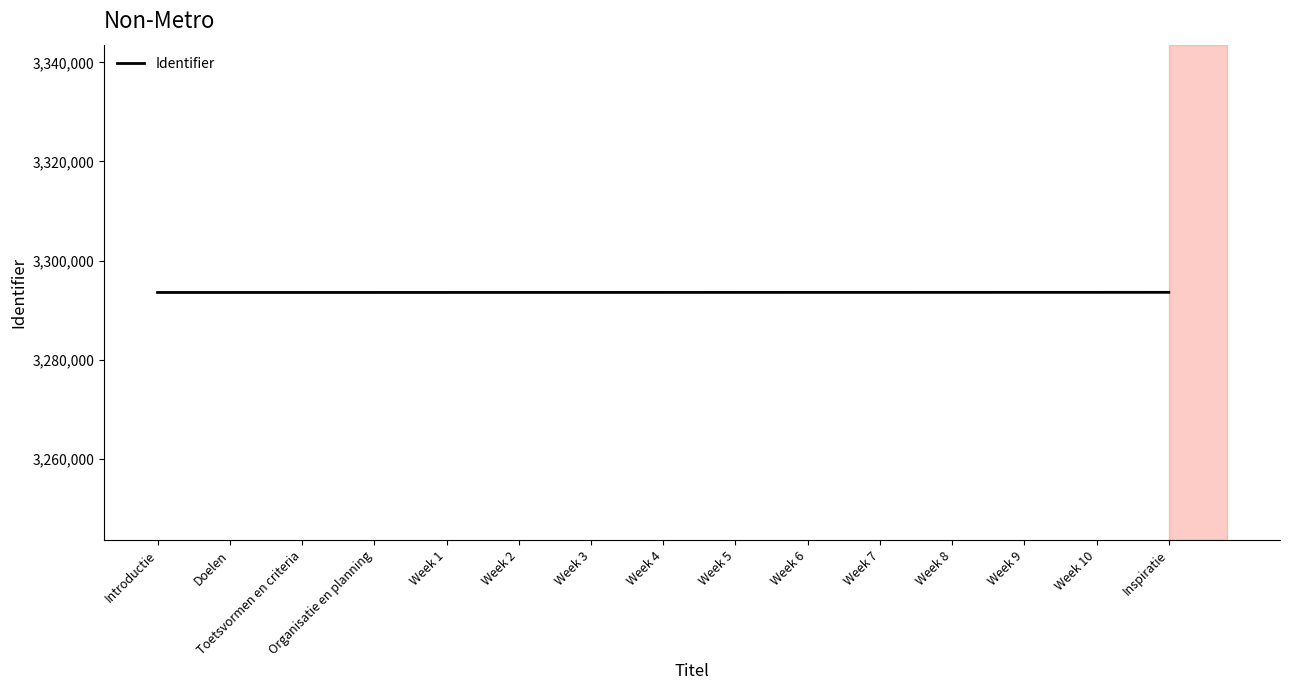

The chart shows a value of 853539 at Week 10. True or false?

False